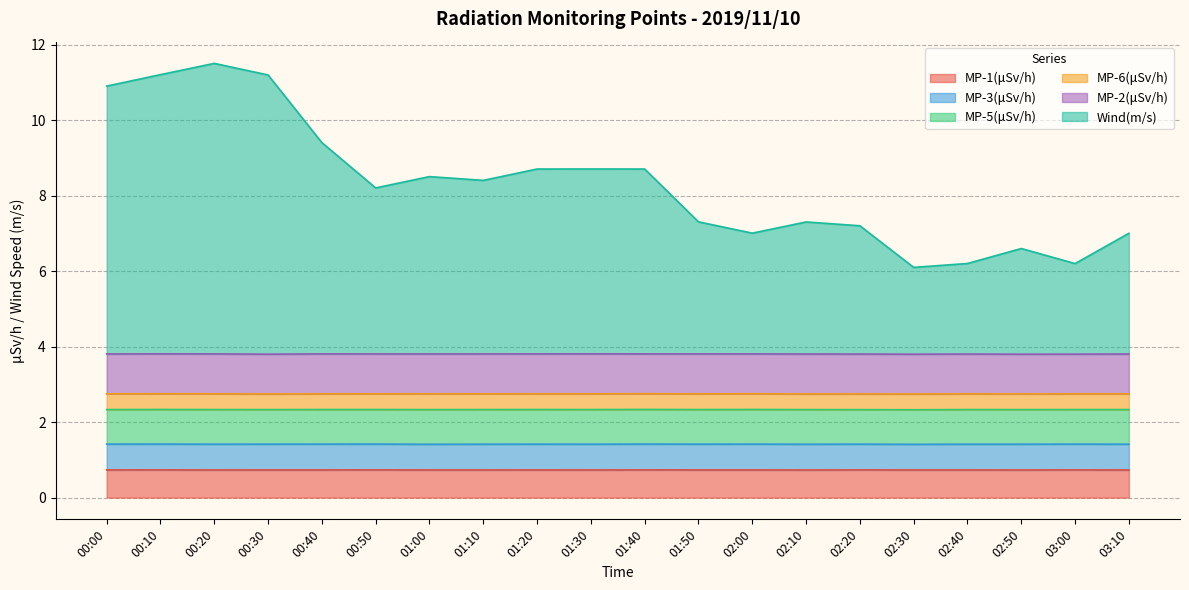

True or false: MP-5(μSv/h) has a value of 0.9 at 01:00.

True